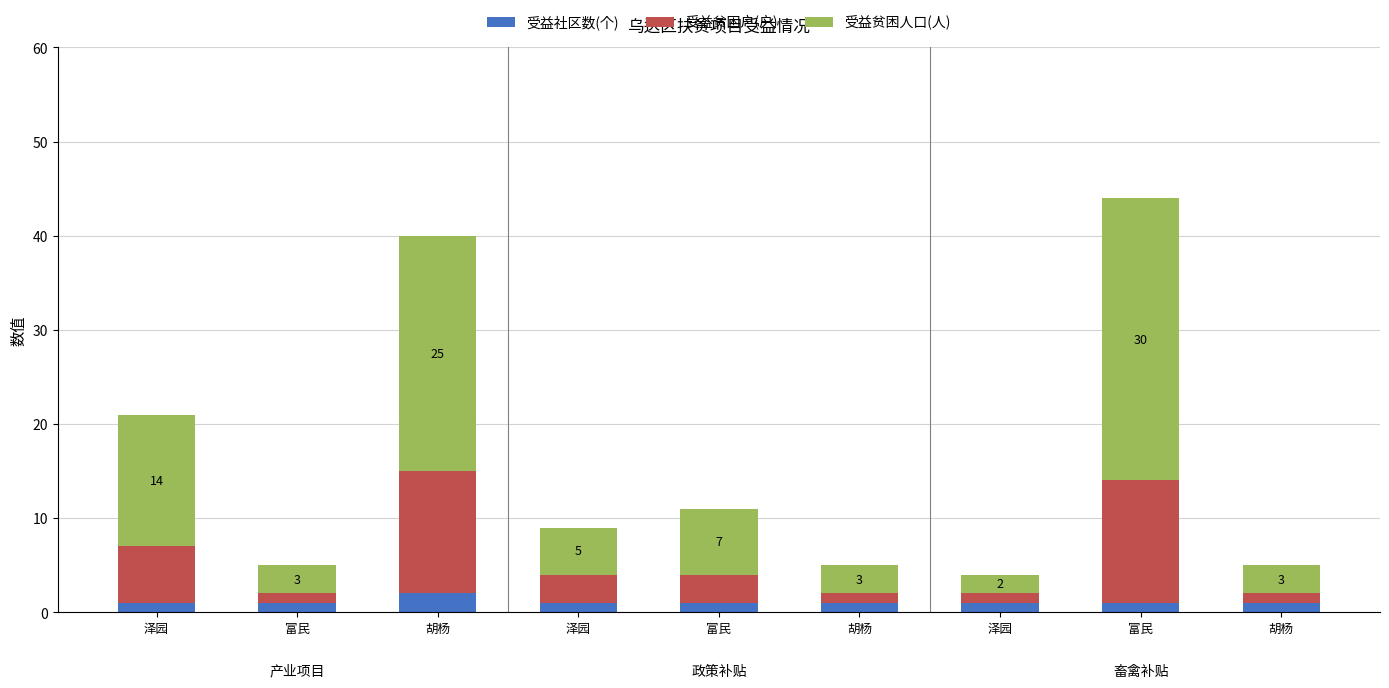

At which label is 受益贫困人口(人) closest to 16?

泽园